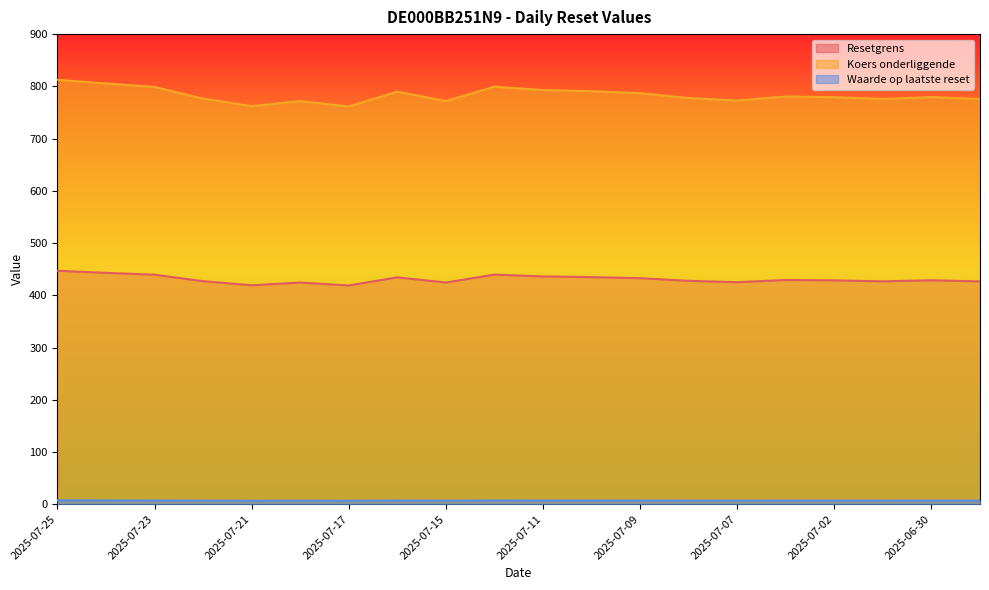

What is the difference between the maximum and minimum values in the Waarde op laatste reset series?

0.9